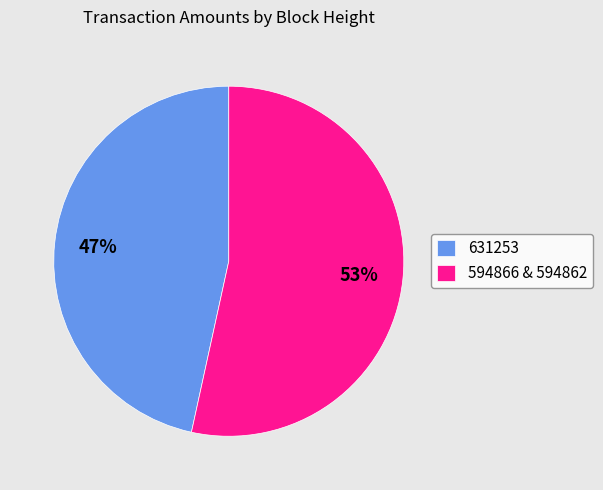

Does 631253 account for over 50% of the chart?

No